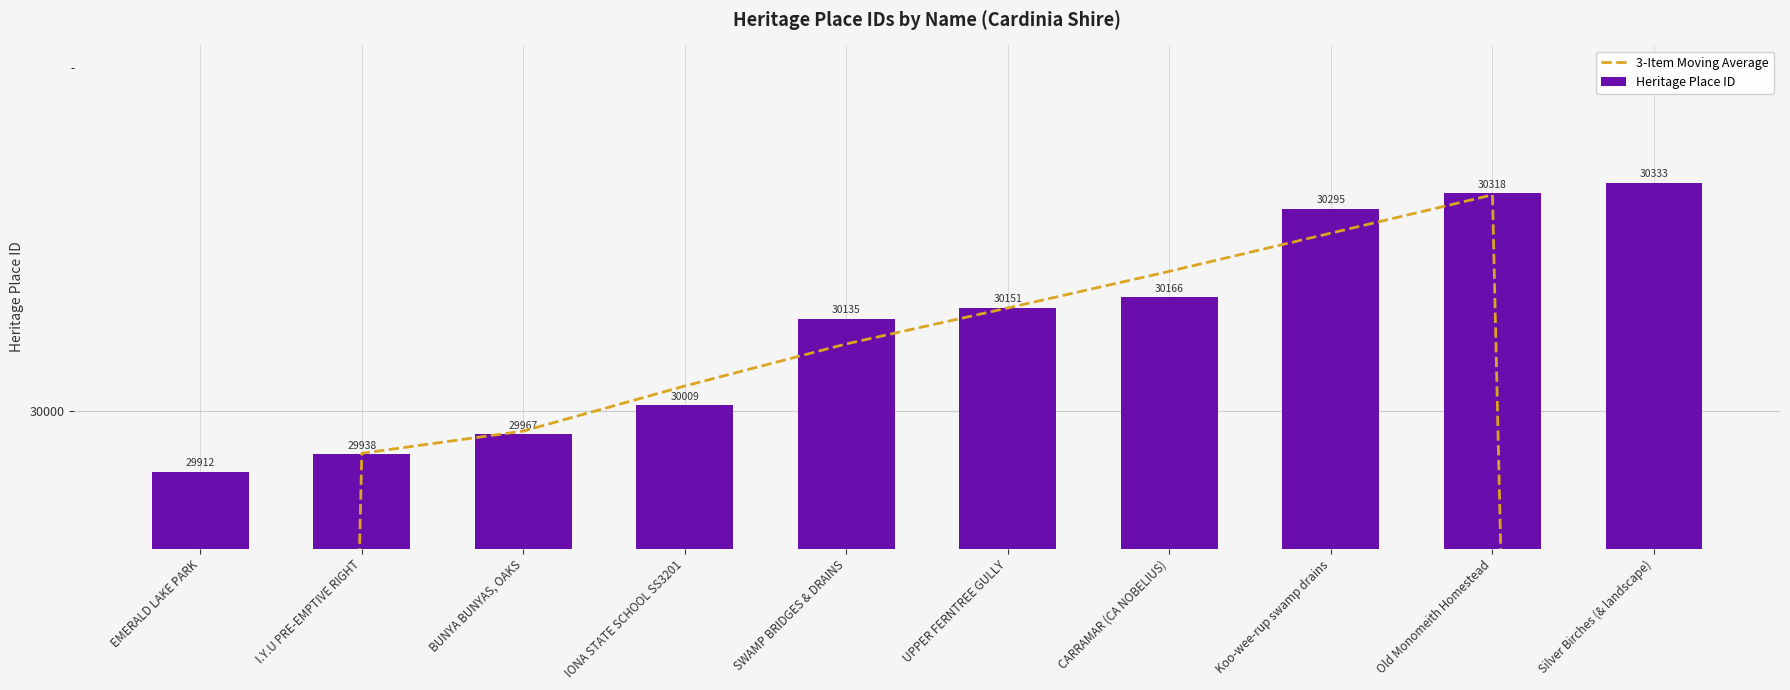

The Heritage Place ID series shows 30151.0 at UPPER FERNTREE GULLY. True or false?

True